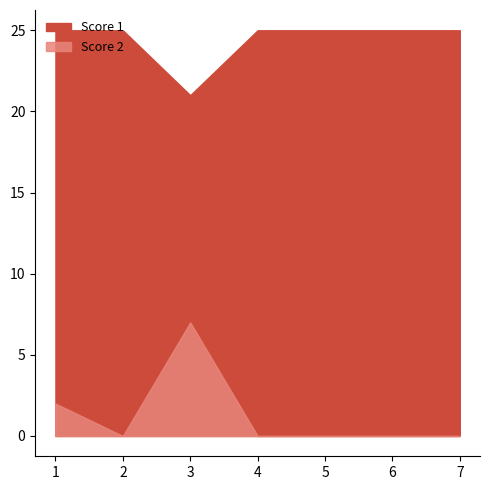

How many lines are shown in the chart?

2